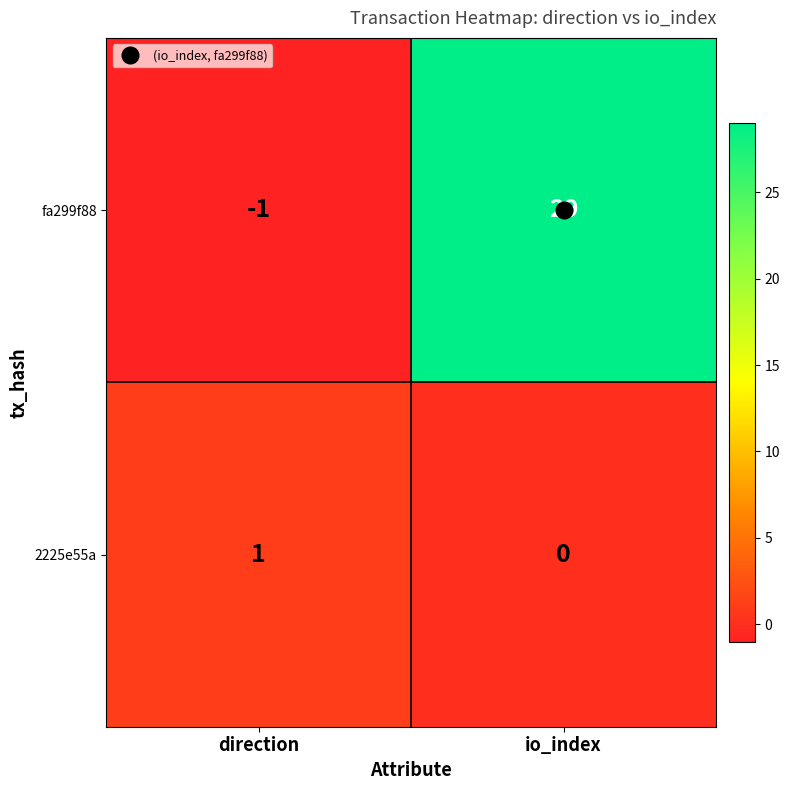

Rank the series by their maximum value, from highest to lowest.

fa299f88, 2225e55a